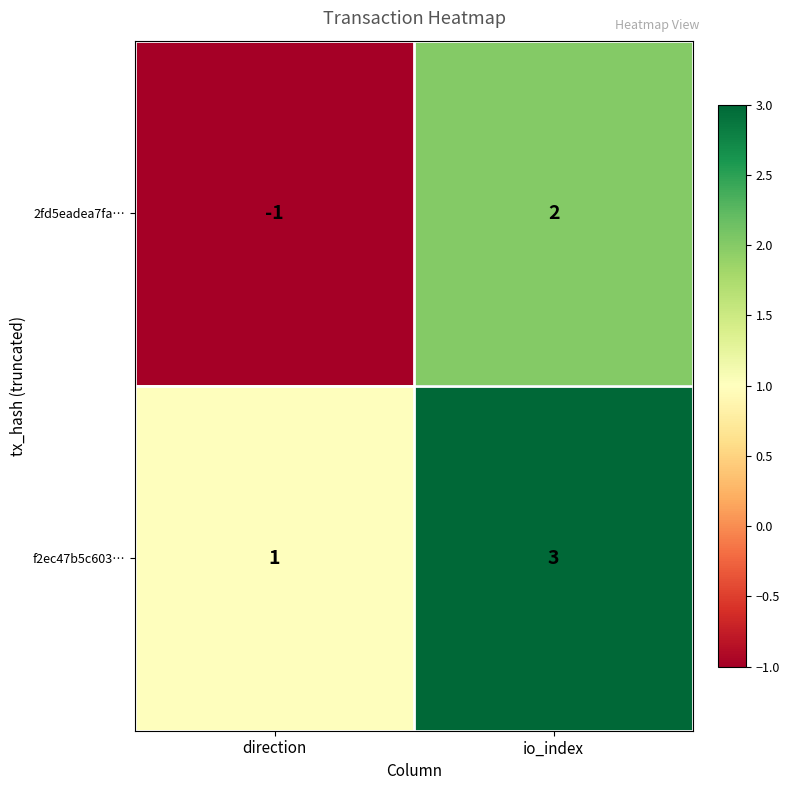

What is the total value across all series at io_index?

5